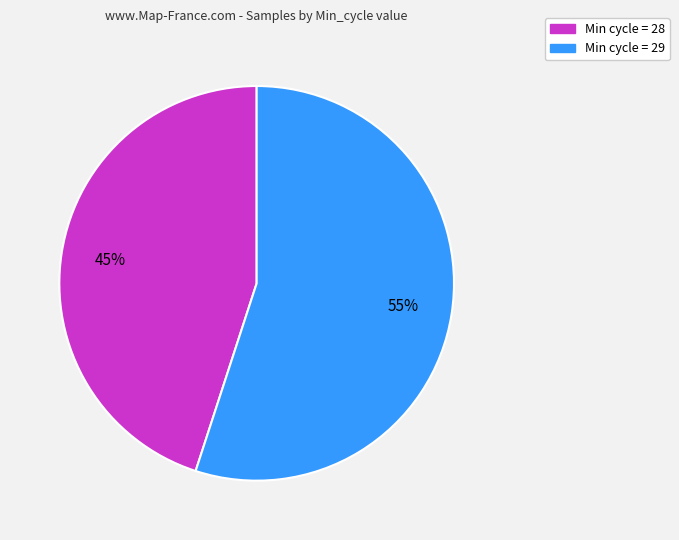

How many segments does this pie chart have?

2